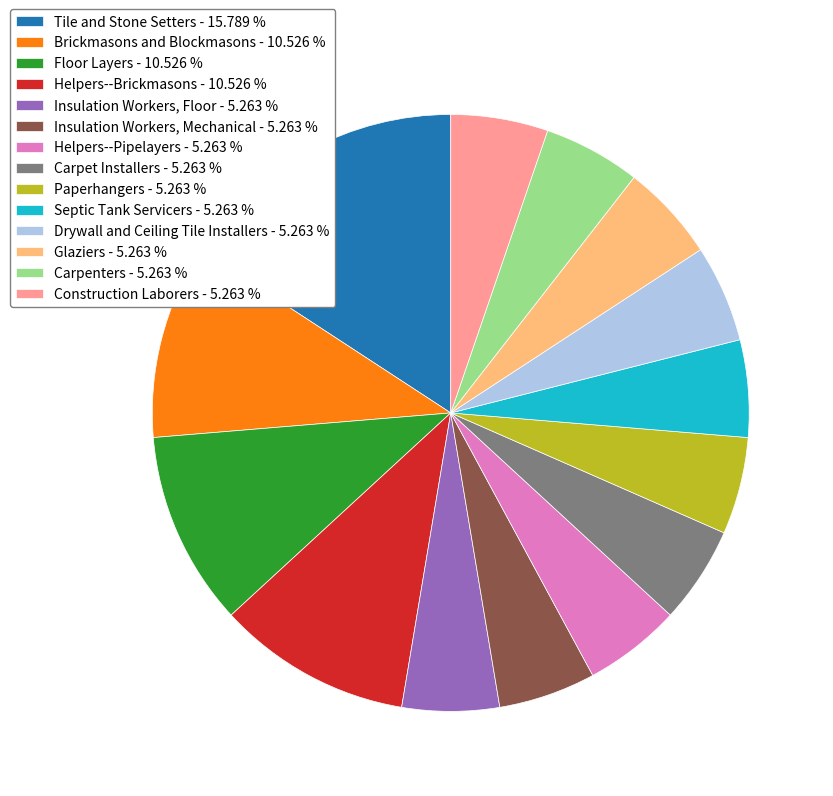

Do Paperhangers - 5.263 % and Carpenters - 5.263 % together represent more than half of the pie?

No